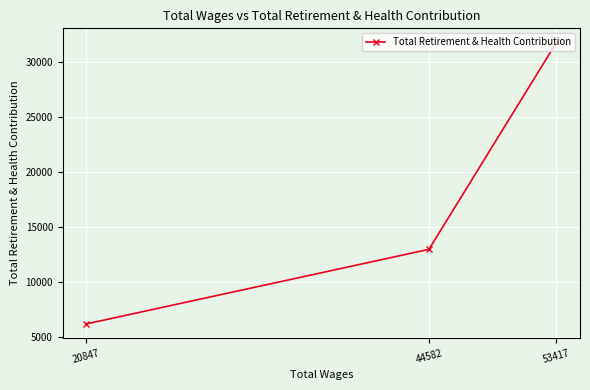

What is the average value?

16988